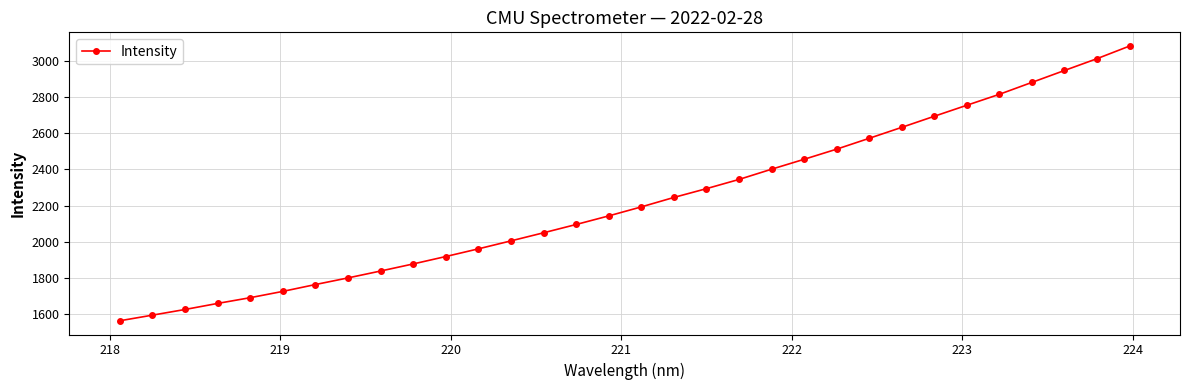

How many lines are shown in the chart?

1